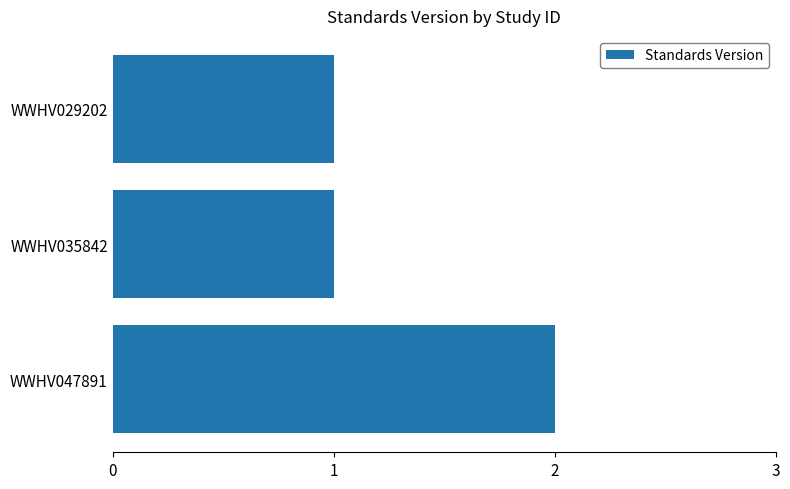

True or false: the data shows 1 at WWHV035842.

True